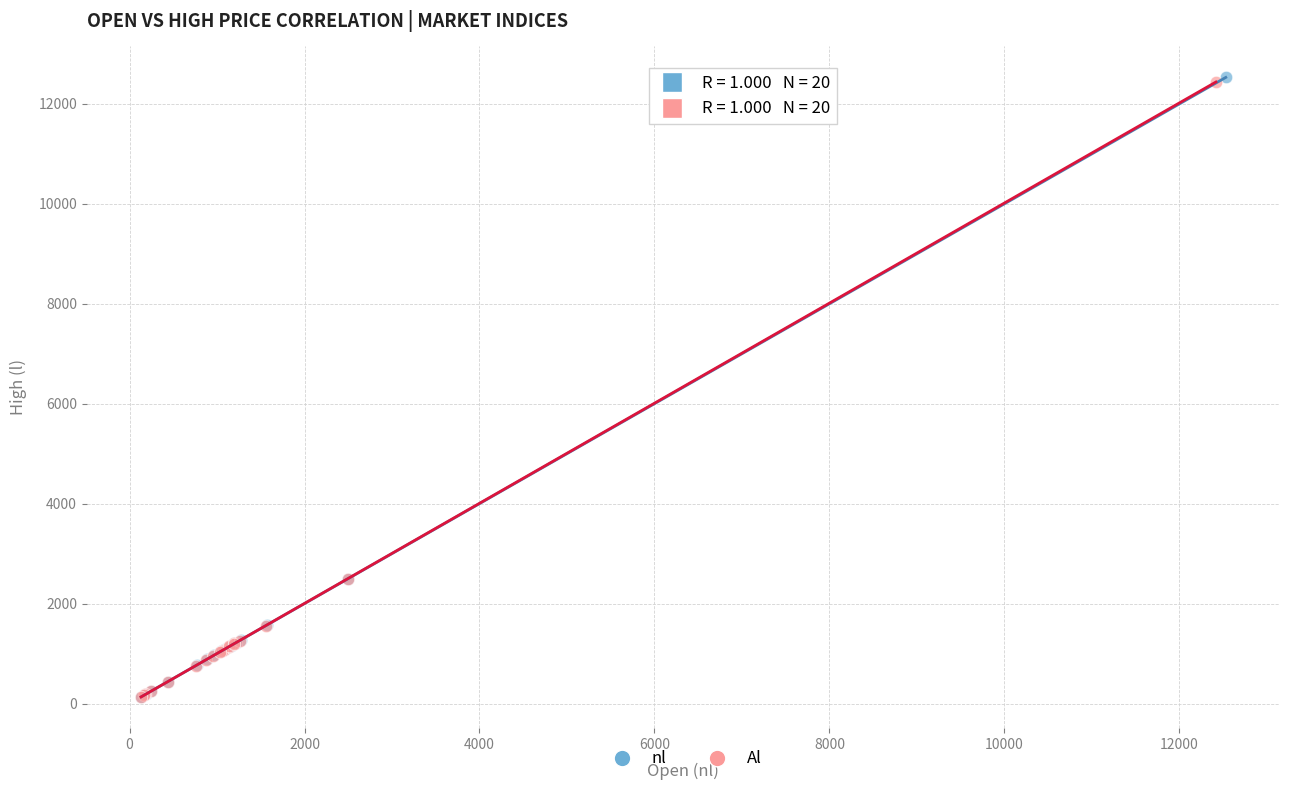

Which series has the widest spread of Y values?

nl